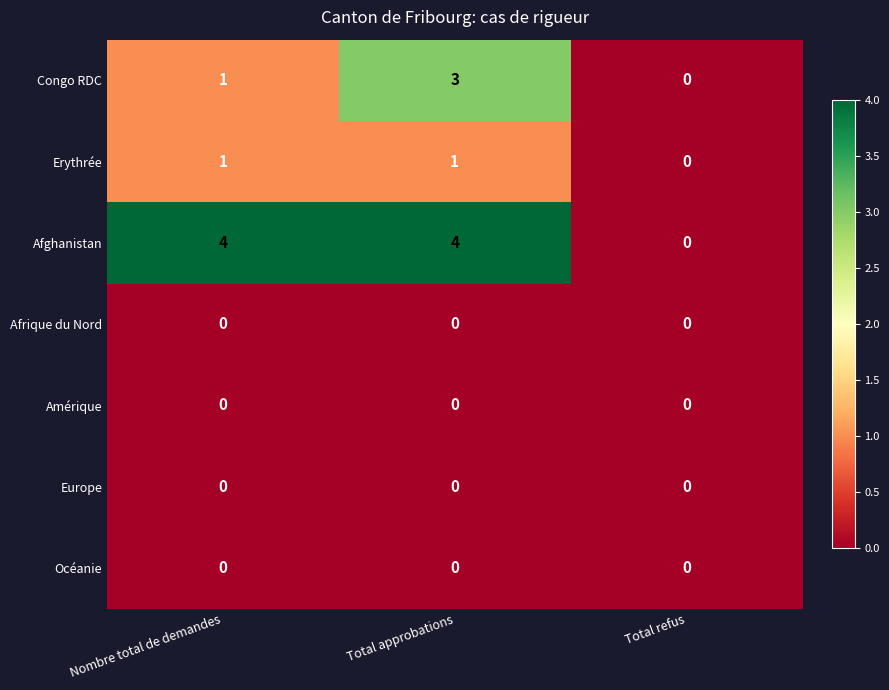

Count the number of data series in this chart.

7